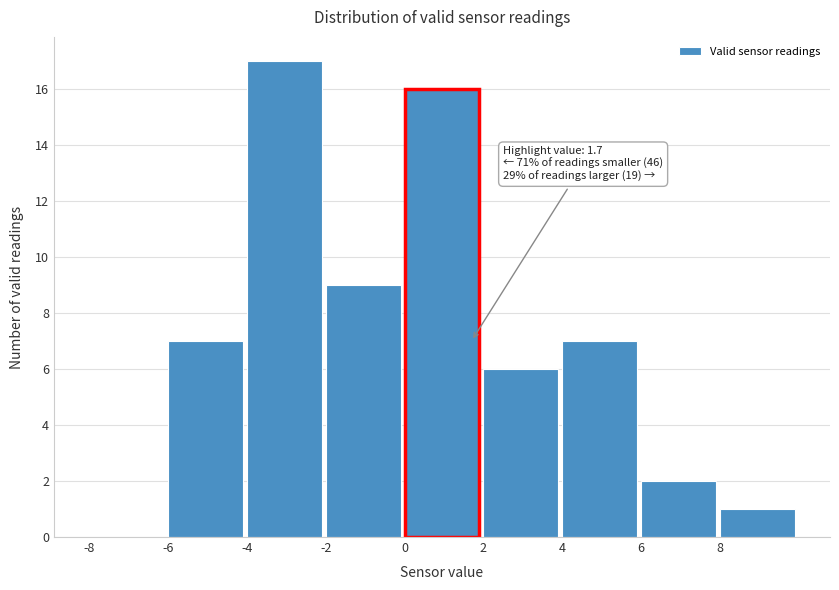

Which range on the x-axis has the tallest bar?

-4 to -2